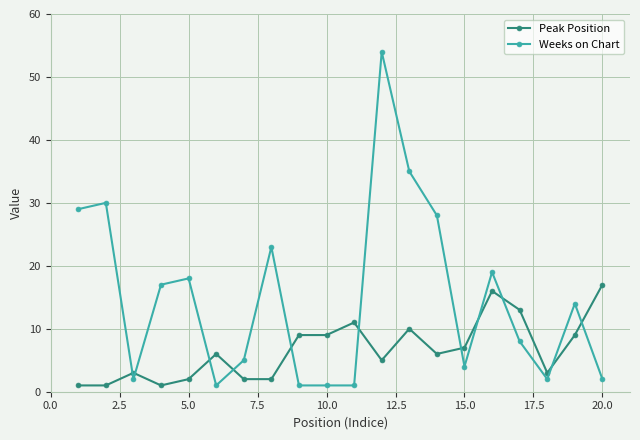

Reading left to right, list all the values displayed in this chart.

Peak Position: 1	1	3	1	2	6	2	2	9	9	11	5	10	6	7	16	13	3	9	17
Weeks on Chart: 29	30	2	17	18	1	5	23	1	1	1	54	35	28	4	19	8	2	14	2